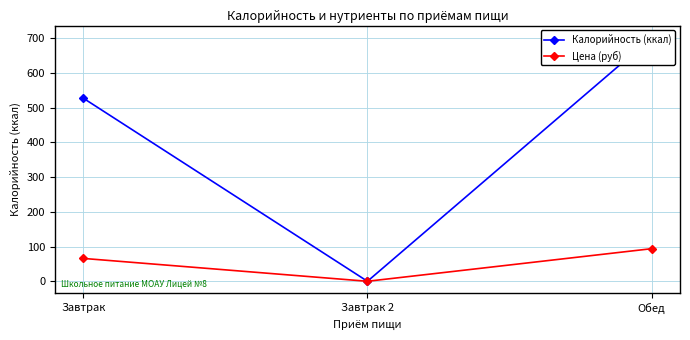

At which label does Цена (руб) reach its peak?

Обед